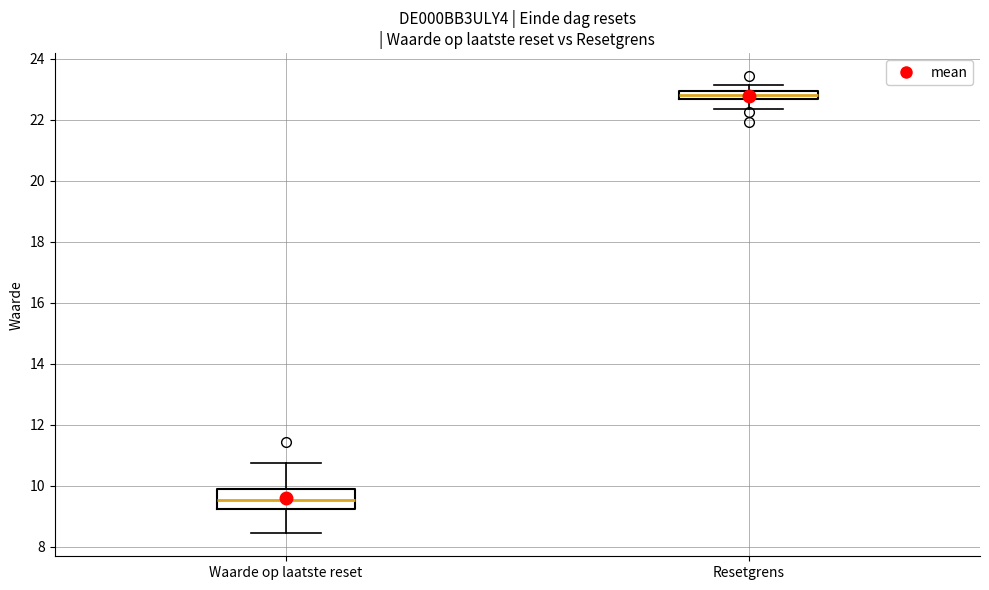

Where does the median line of the box for Waarde op laatste reset sit on the y-axis? The values are not printed on the chart, so give them approximately, as read against the axis.

9.6